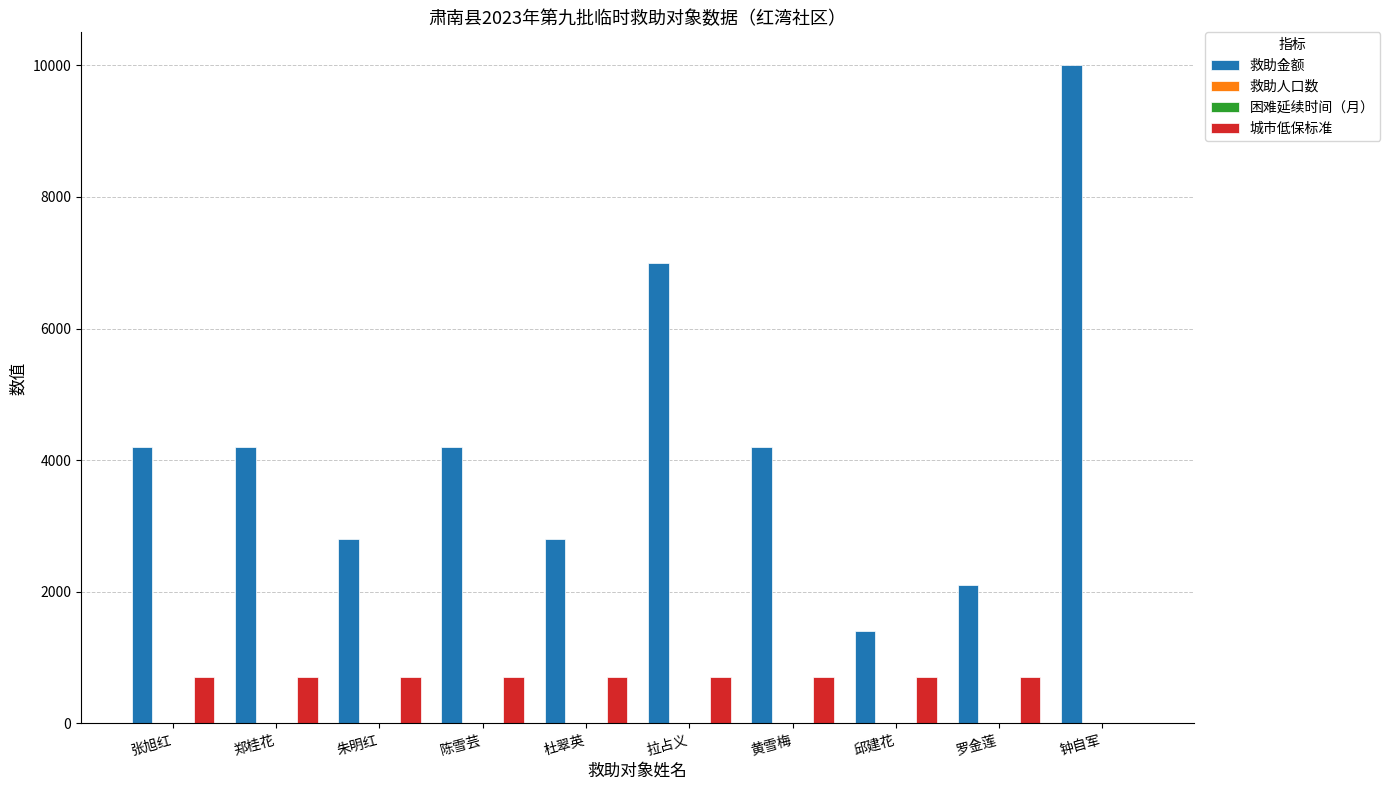

What is the average value of the 救助金额 series?

4290